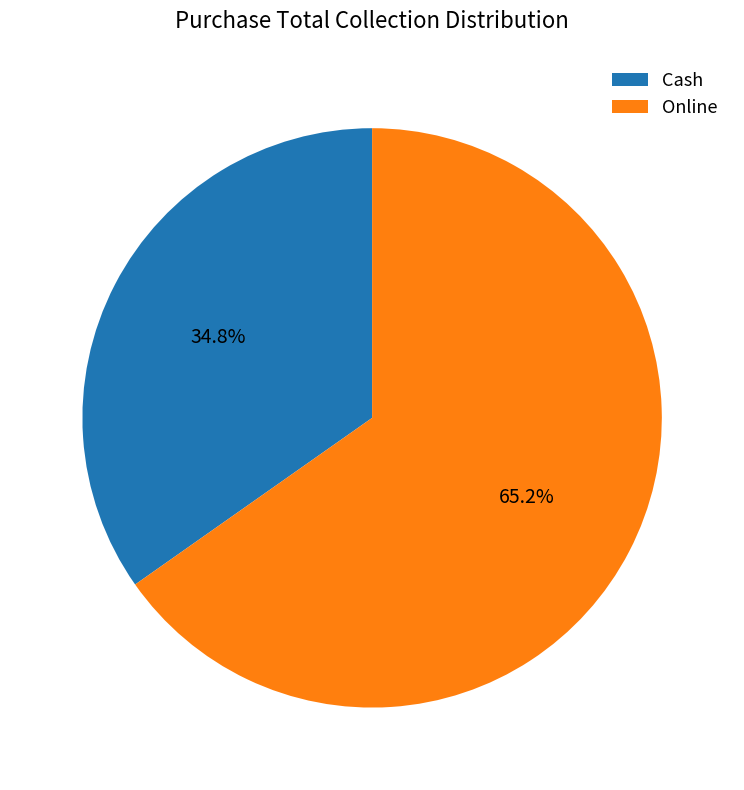

Count the number of slices in the pie.

2